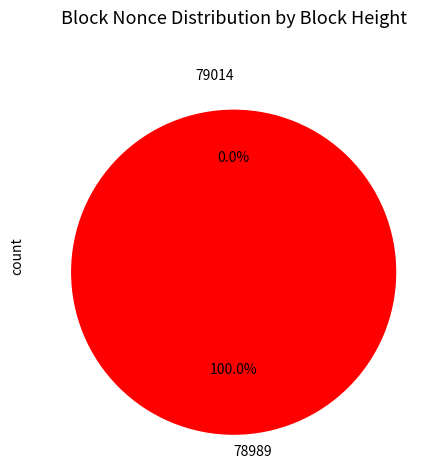

What percentage is the 78989 slice, to the nearest percent?

100%